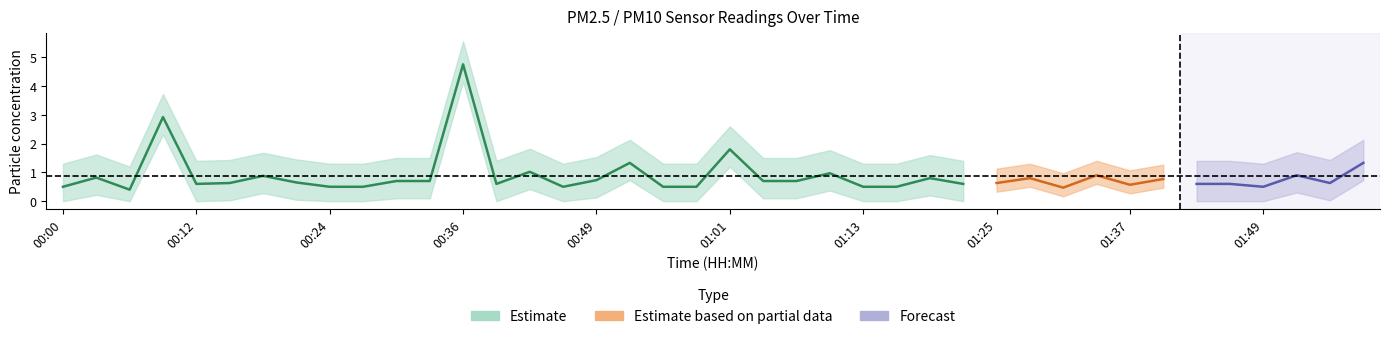

True or false: P1 has a value of 0.6 at 00:12.

True